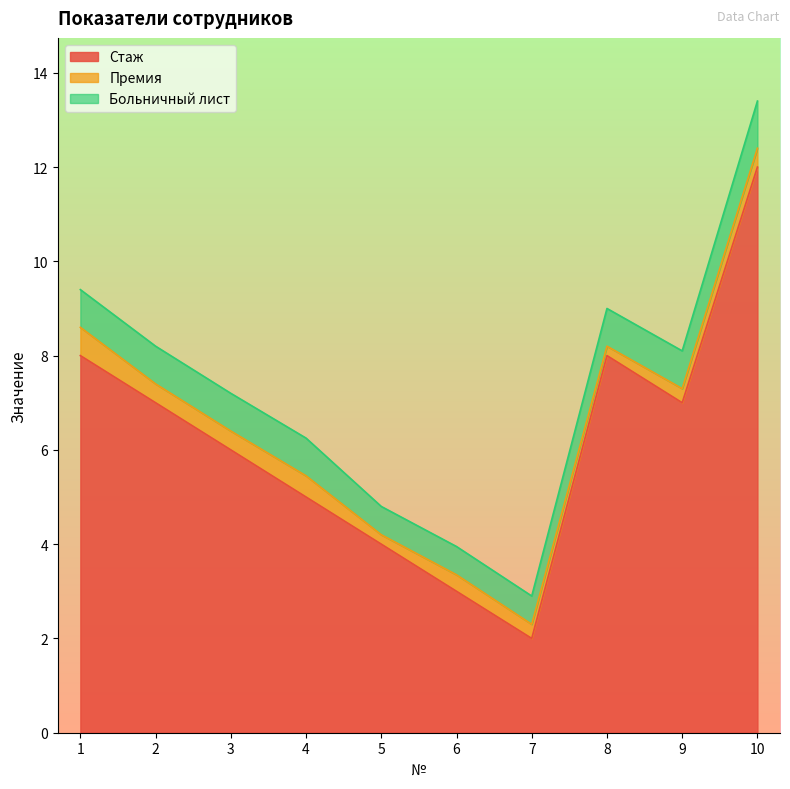

True or false: Больничный лист has a value of 1.3 at 2.

False